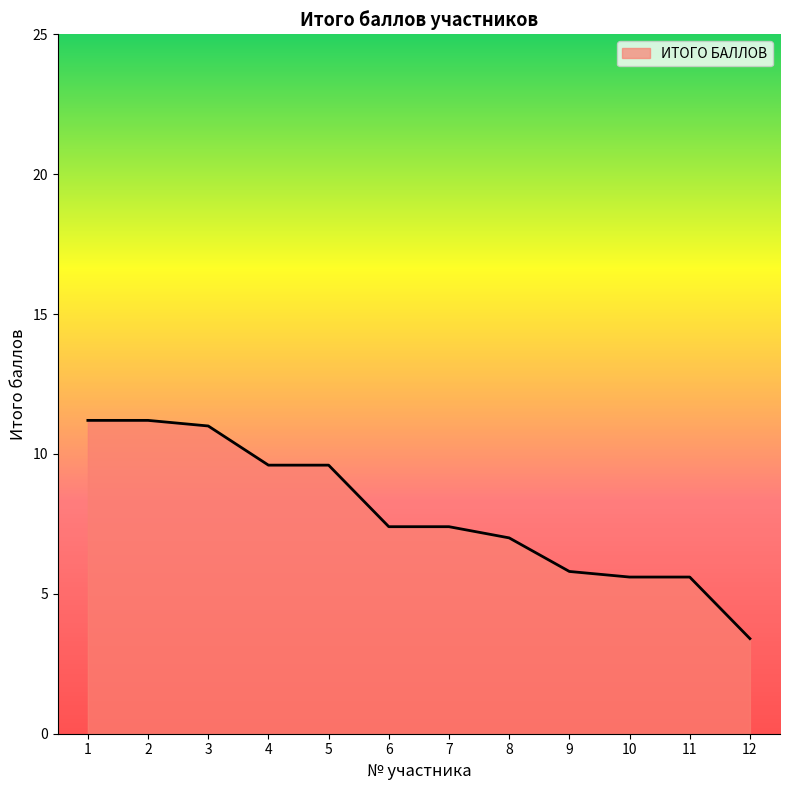

True or false: the data shows 1.1 at 12.

False